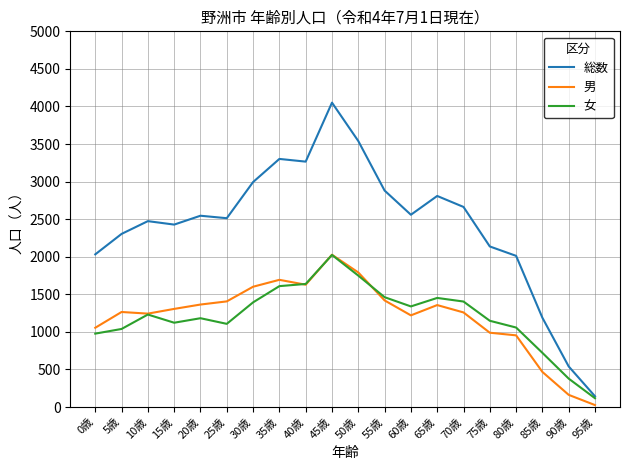

Where is the first local minimum for 総数?

15歳